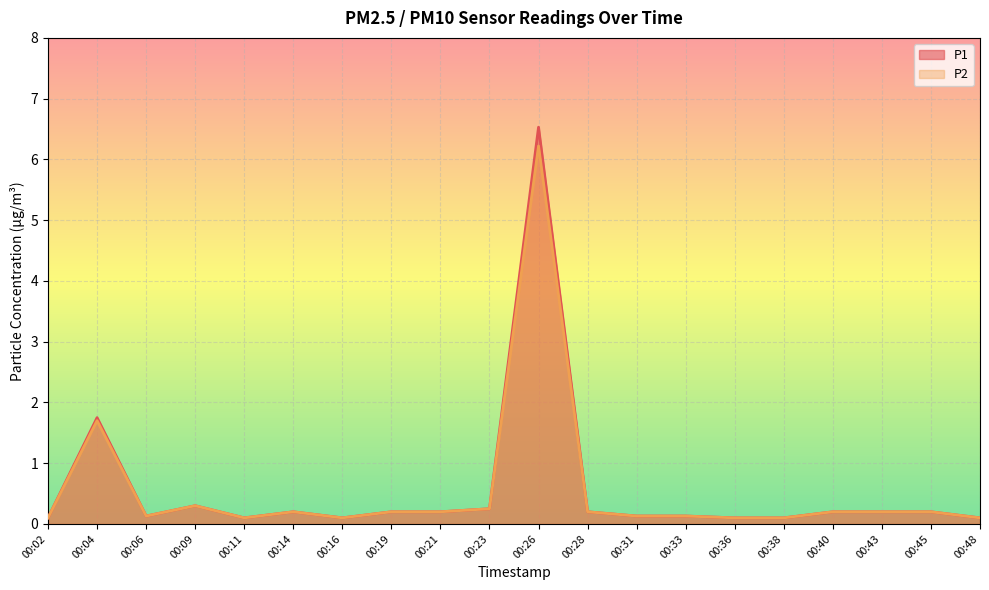

Which series has the largest range (max minus min)?

P1